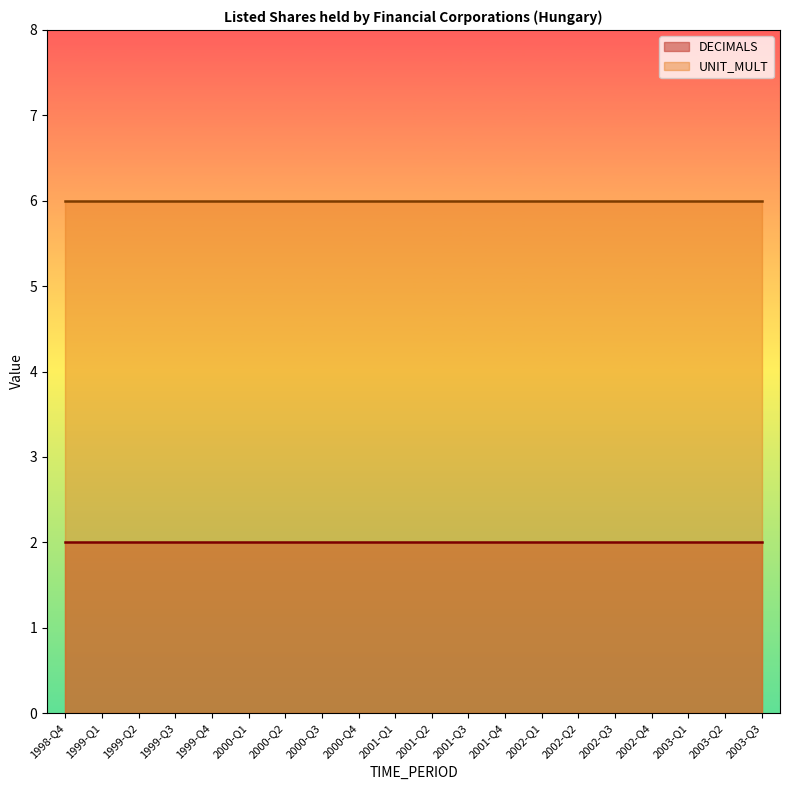

What is the total value across all series at 2001-Q1?

8